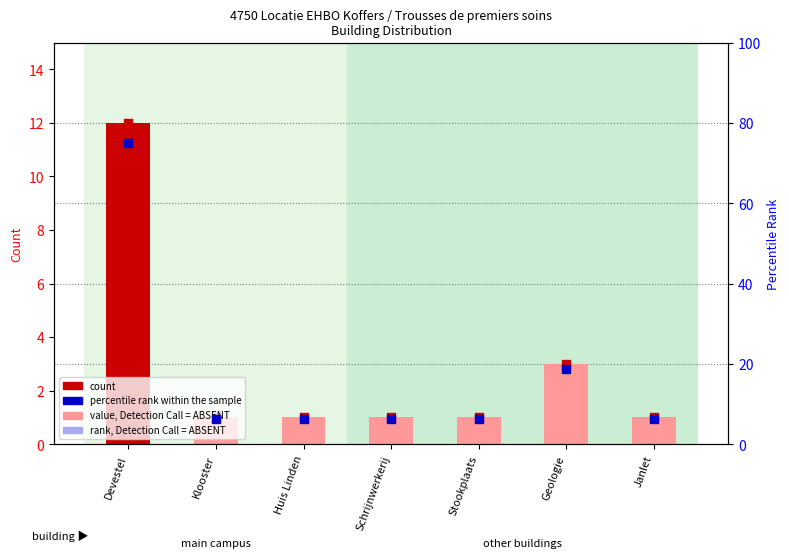

Which series reaches the minimum Y coordinate?

value, Detection Call = ABSENT